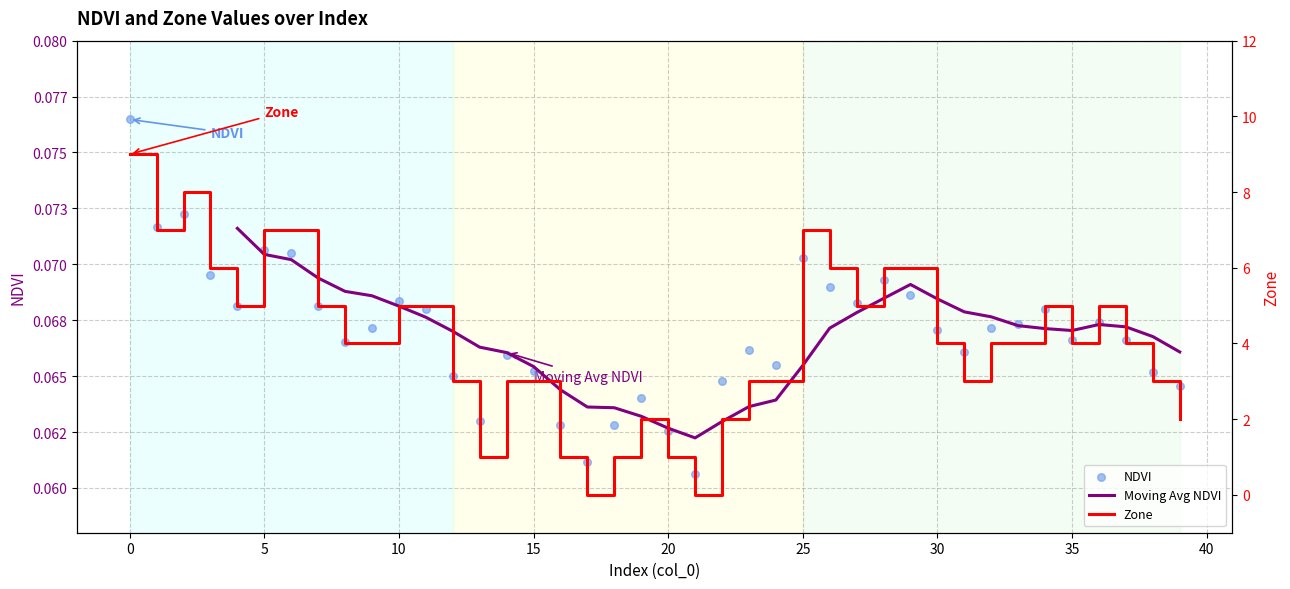

What is the total value across all series at 13?

1.1